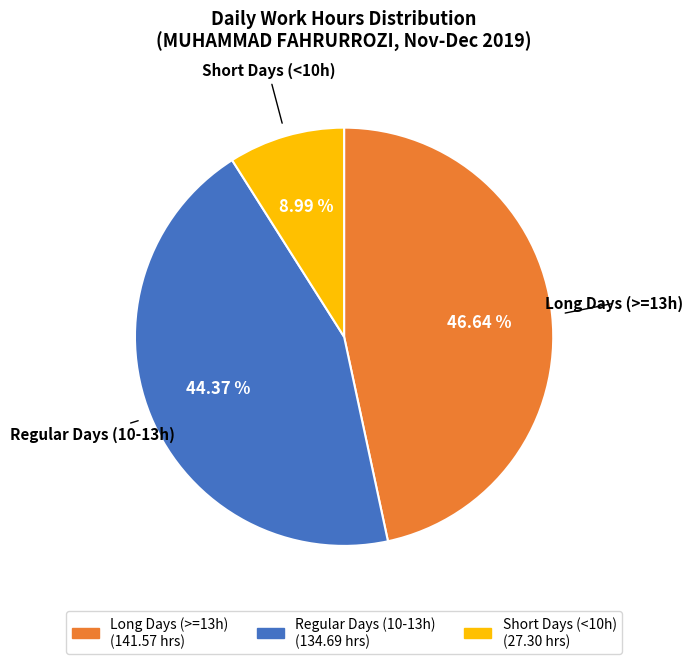

Is there any slice that represents more than half of the pie?

No